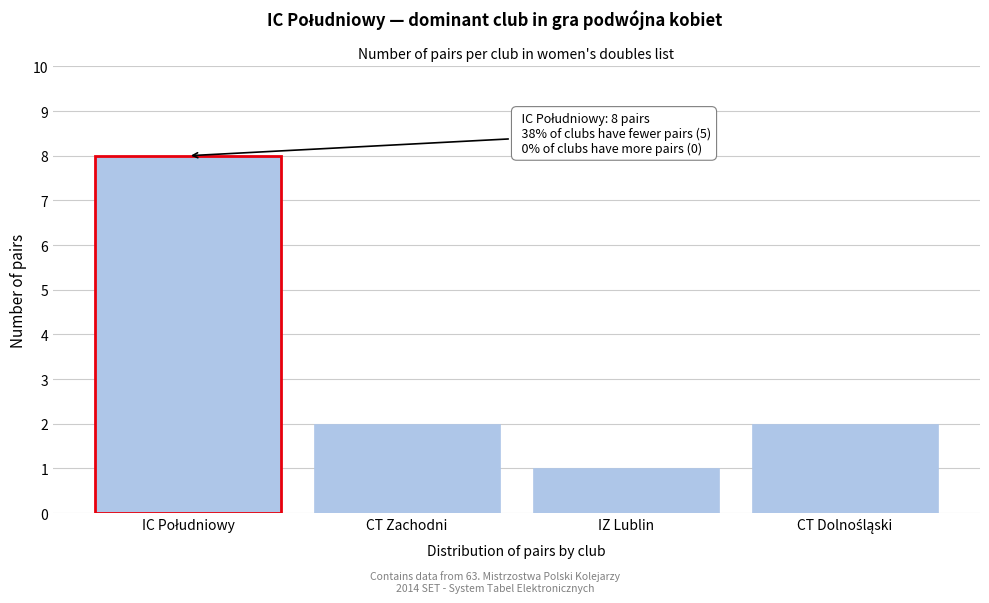

Reading left to right, what are all the values shown in this chart?

8	2	1	2